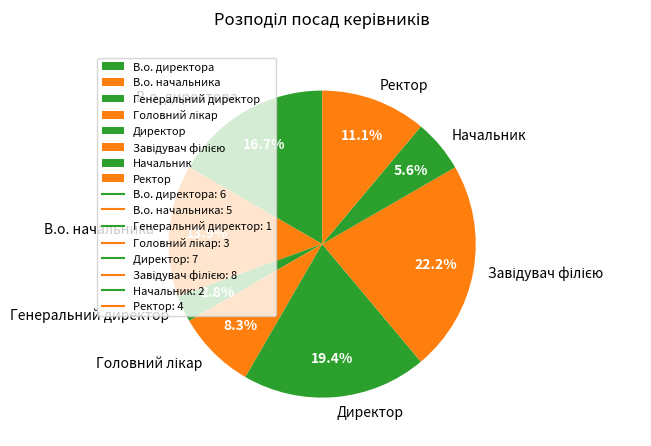

Does any single category account for the majority?

No